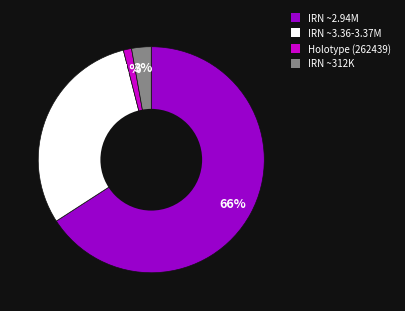

Count the number of slices in the pie.

4